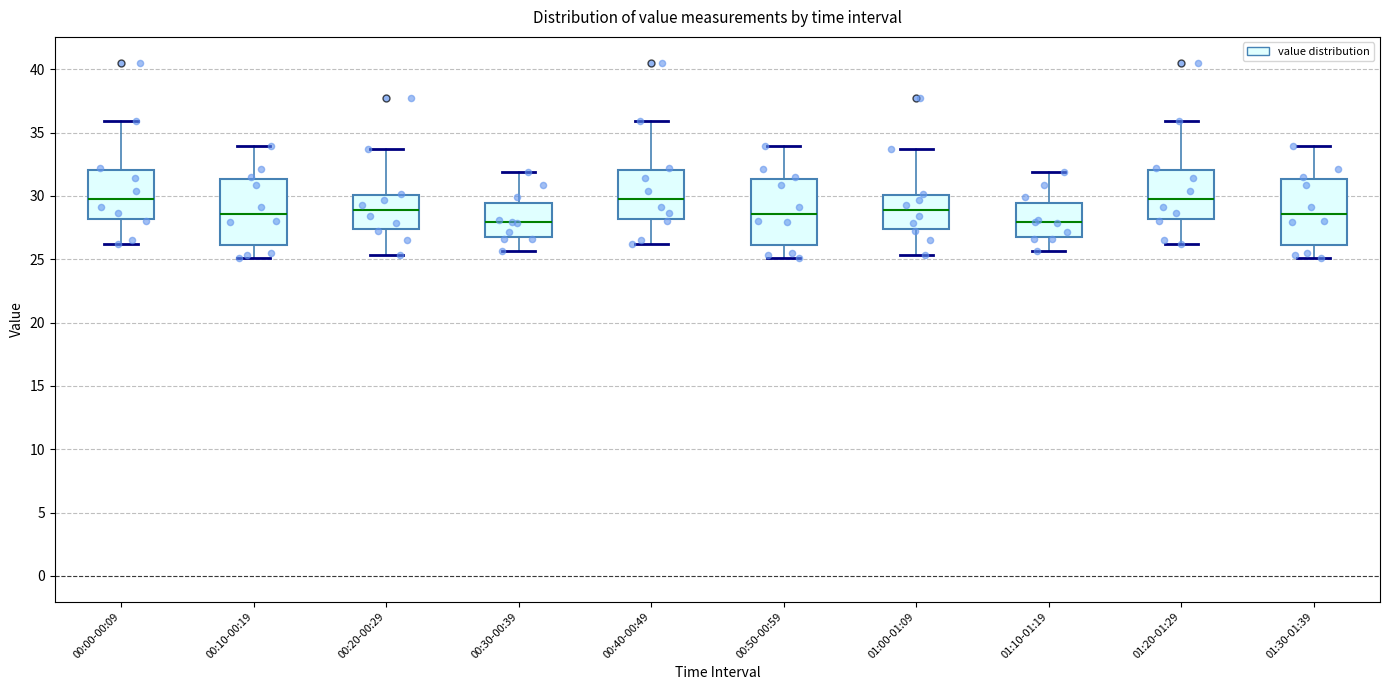

Where is the lower edge of the box for 00:50-00:59 on the y-axis? The values are not printed on the chart, so give them approximately, as read against the axis.

26.0